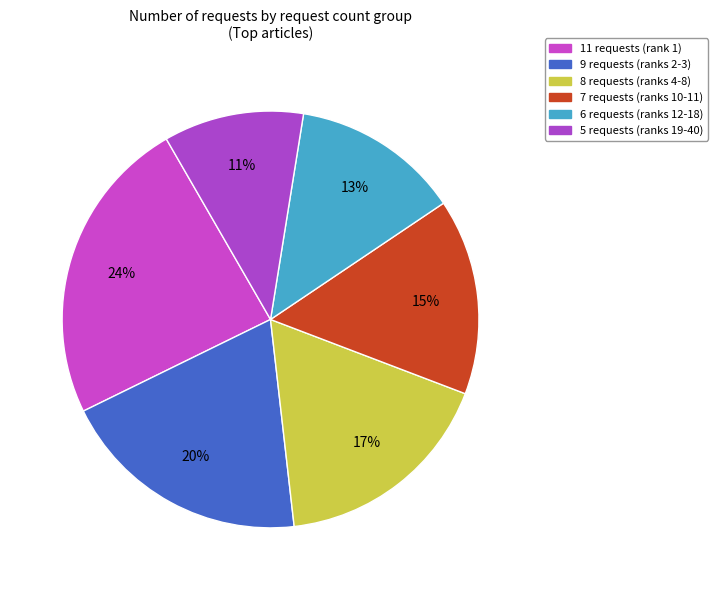

To the nearest percent, what portion does 5 requests represent?

11%